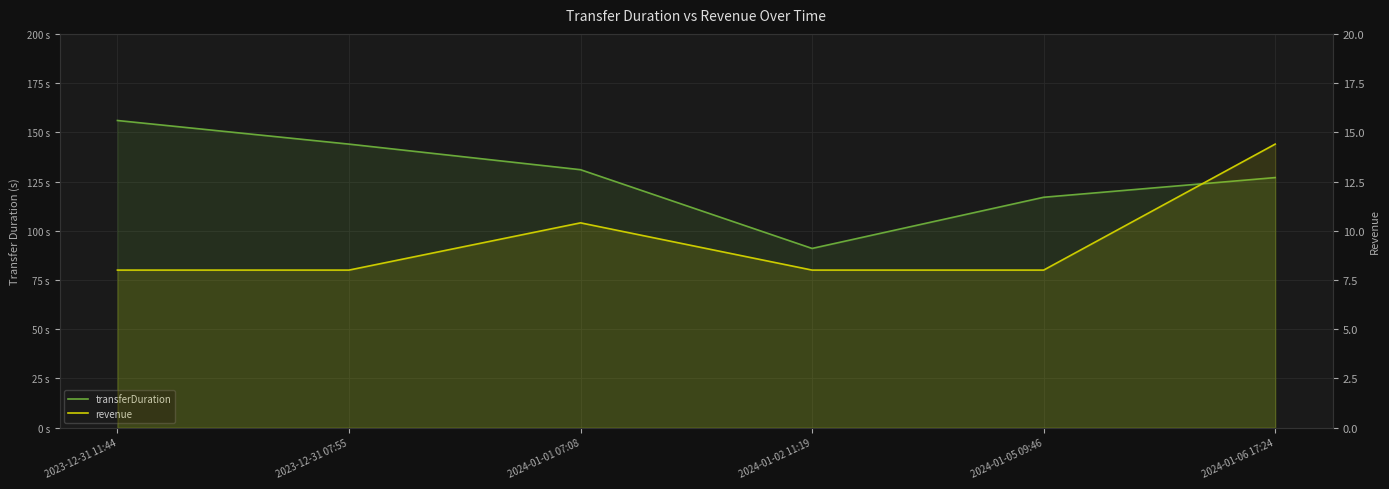

What is the minimum value shown in the chart?

8.0